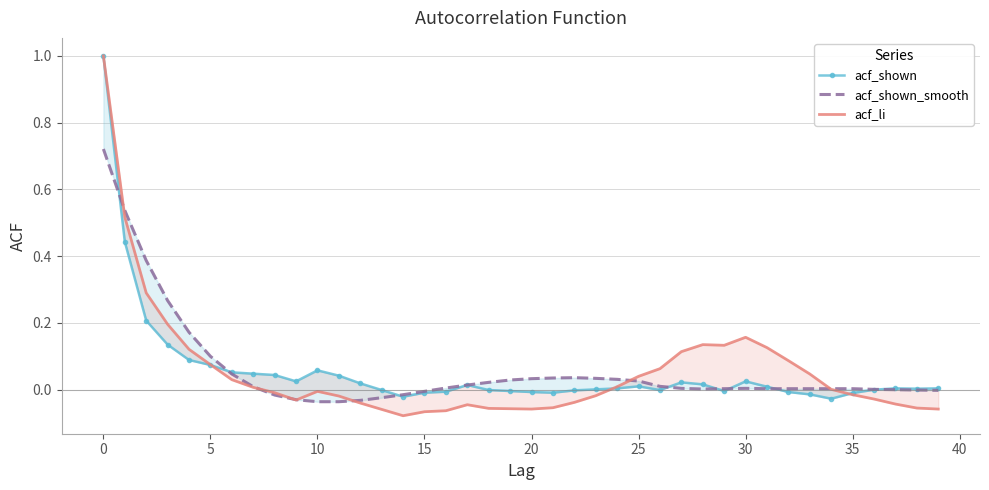

Reading right to left, what are all the values shown in this chart?

acf_shown: 0.0	0.0	0.0	0.0	-0.0	-0.0	-0.0	-0.0	0.0	0.0	-0.0	0.0	0.0	-0.0	0.0	0.0	0.0	-0.0	-0.0	-0.0	-0.0	-0.0	0.0	-0.0	-0.0	-0.0	-0.0	0.0	0.0	0.1	0.0	0.0	0.0	0.1	0.1	0.1	0.1	0.2	0.4	1.0
acf_shown_smooth: -0.0	-0.0	-0.0	0.0	0.0	0.0	0.0	0.0	0.0	0.0	0.0	0.0	0.0	0.0	0.0	0.0	0.0	0.0	0.0	0.0	0.0	0.0	0.0	0.0	-0.0	-0.0	-0.0	-0.0	-0.0	-0.0	-0.0	-0.0	0.0	0.0	0.1	0.2	0.3	0.4	0.5	0.7
acf_li: -0.1	-0.1	-0.0	-0.0	-0.0	0.0	0.0	0.1	0.1	0.2	0.1	0.1	0.1	0.1	0.0	0.0	-0.0	-0.0	-0.1	-0.1	-0.1	-0.1	-0.0	-0.1	-0.1	-0.1	-0.1	-0.0	-0.0	-0.0	-0.0	-0.0	0.0	0.0	0.1	0.1	0.2	0.3	0.5	1.0